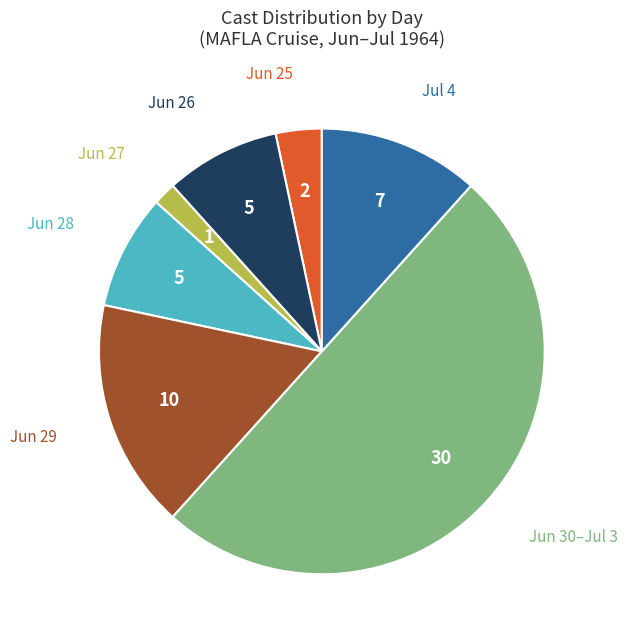

How many slices are in this pie chart?

7